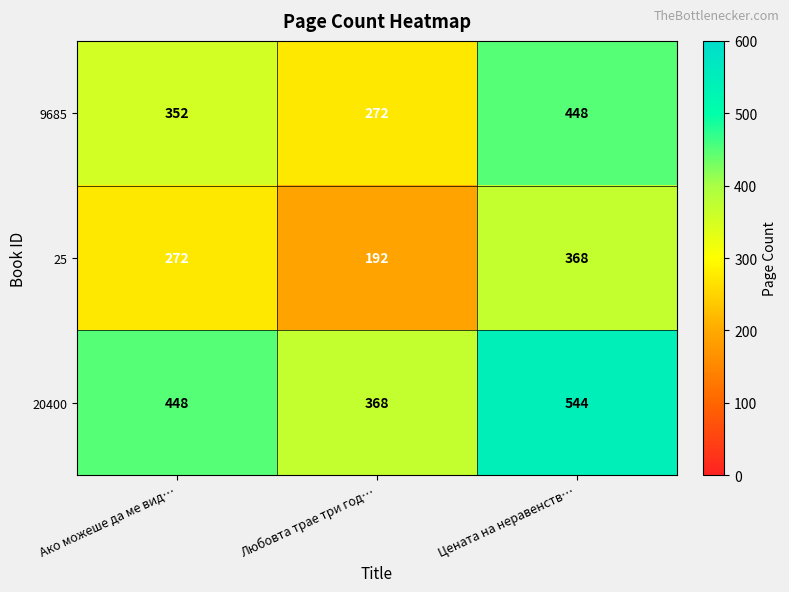

What is the sum of all 25 values?

832